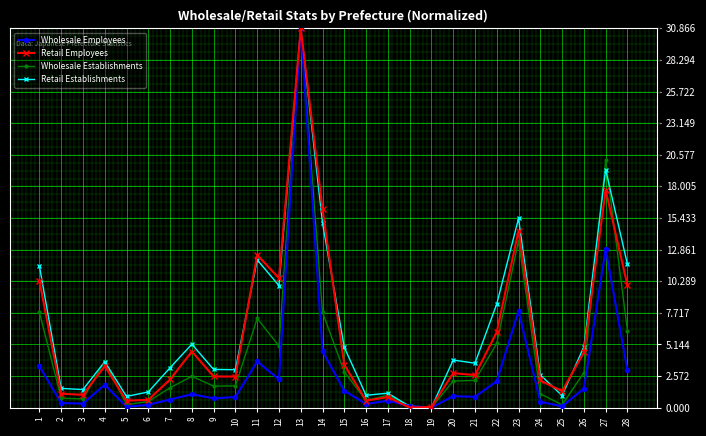

Where is the first local maximum for Retail Establishments?

4